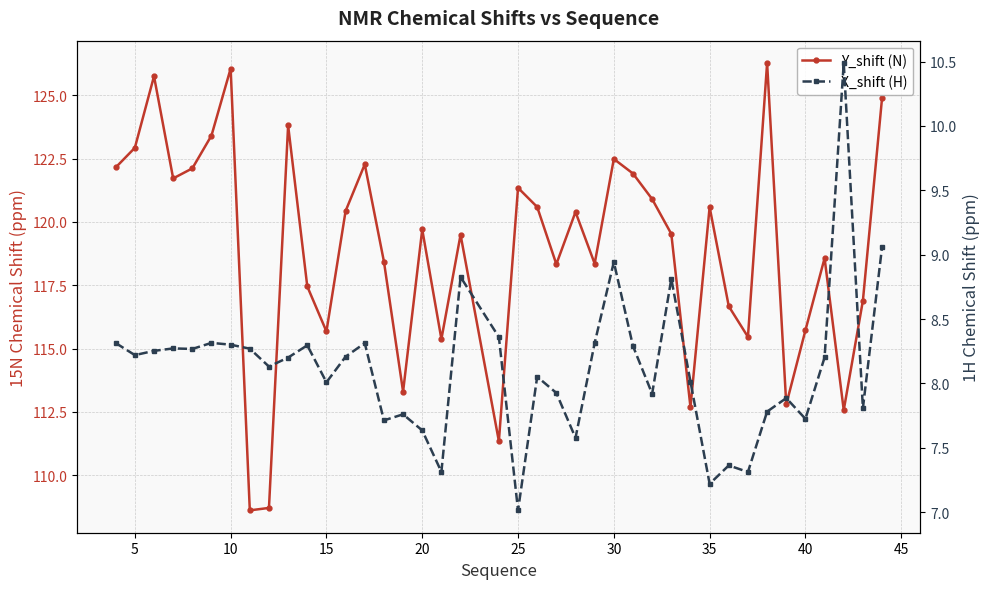

In Y_shift (N), how many points are lower than both neighbors (excluding endpoints)?

12